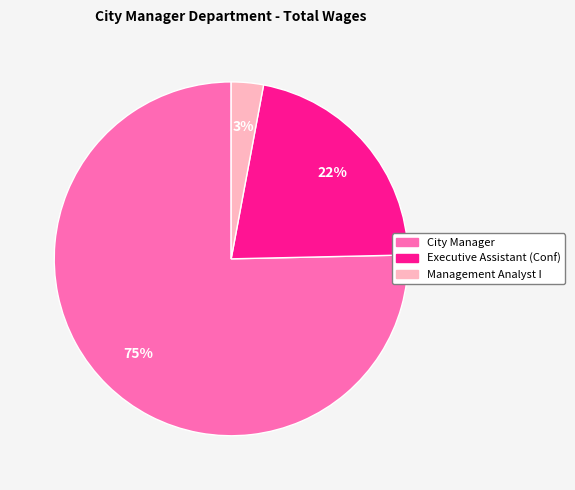

Combined, do Management Analyst I and Executive Assistant (Conf) account for over 50%?

No